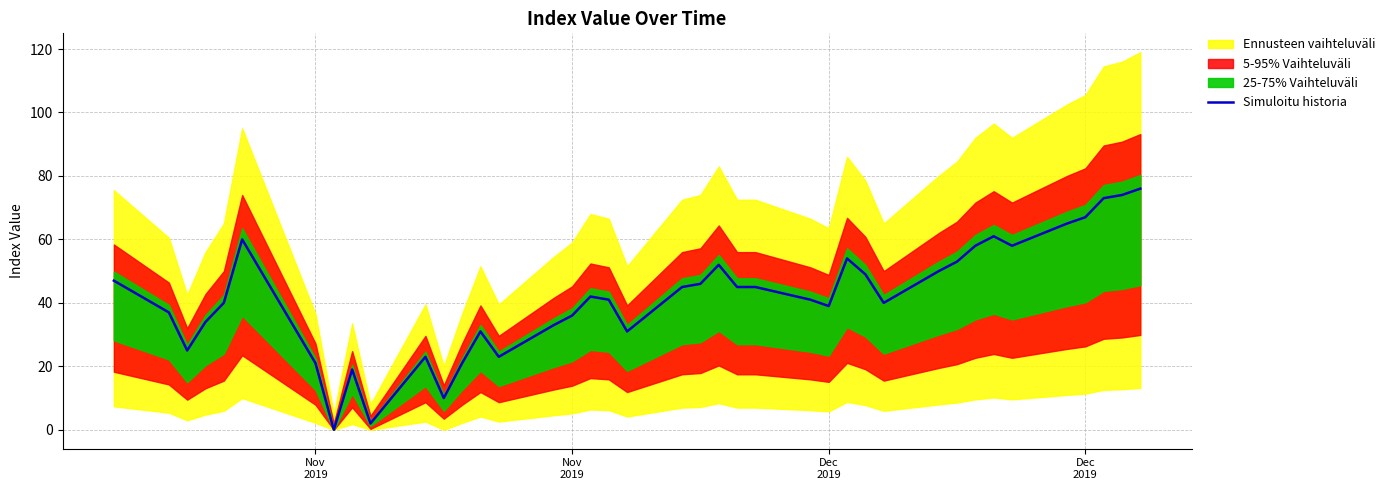

True or false: there are more than 2 points higher than both neighbors.

True